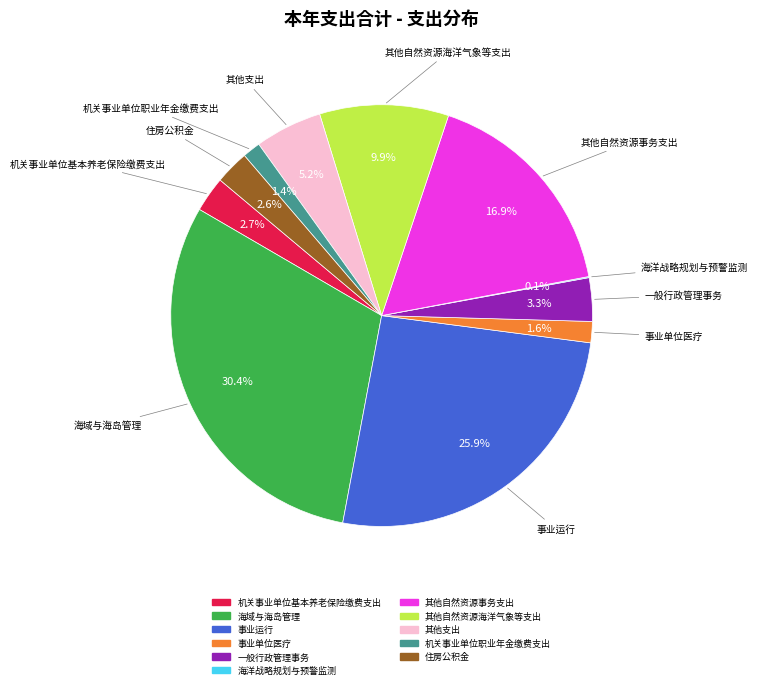

Is 住房公积金 the majority of the pie?

No